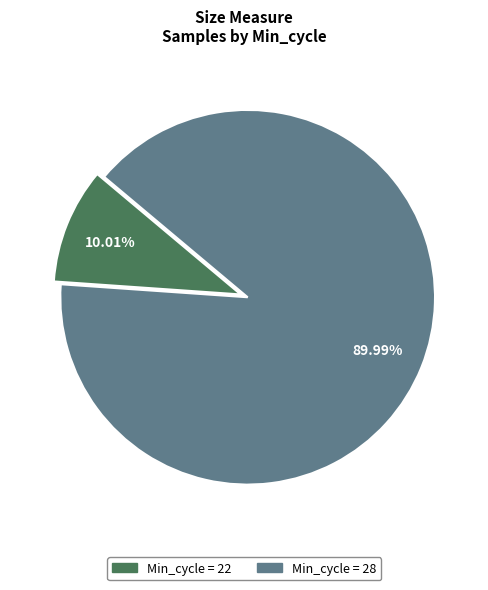

Is there any slice that represents more than half of the pie?

Yes